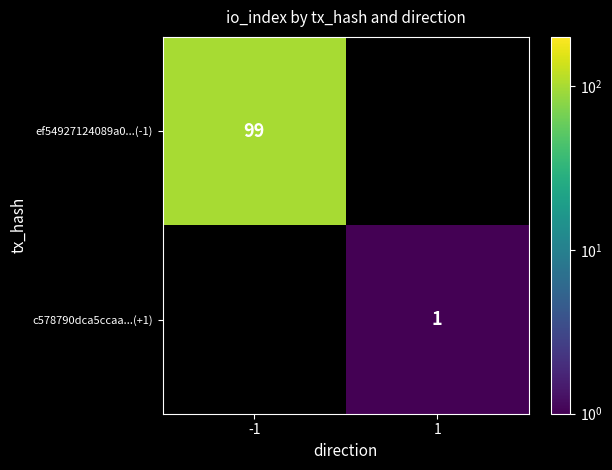

How many data points does each series have?

2